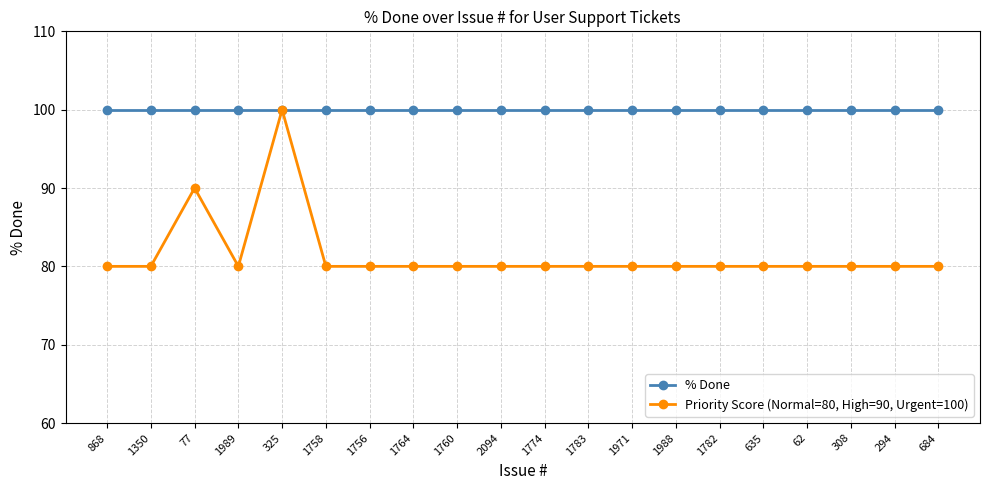

What is the spread (max minus min) of values at 1783?

20